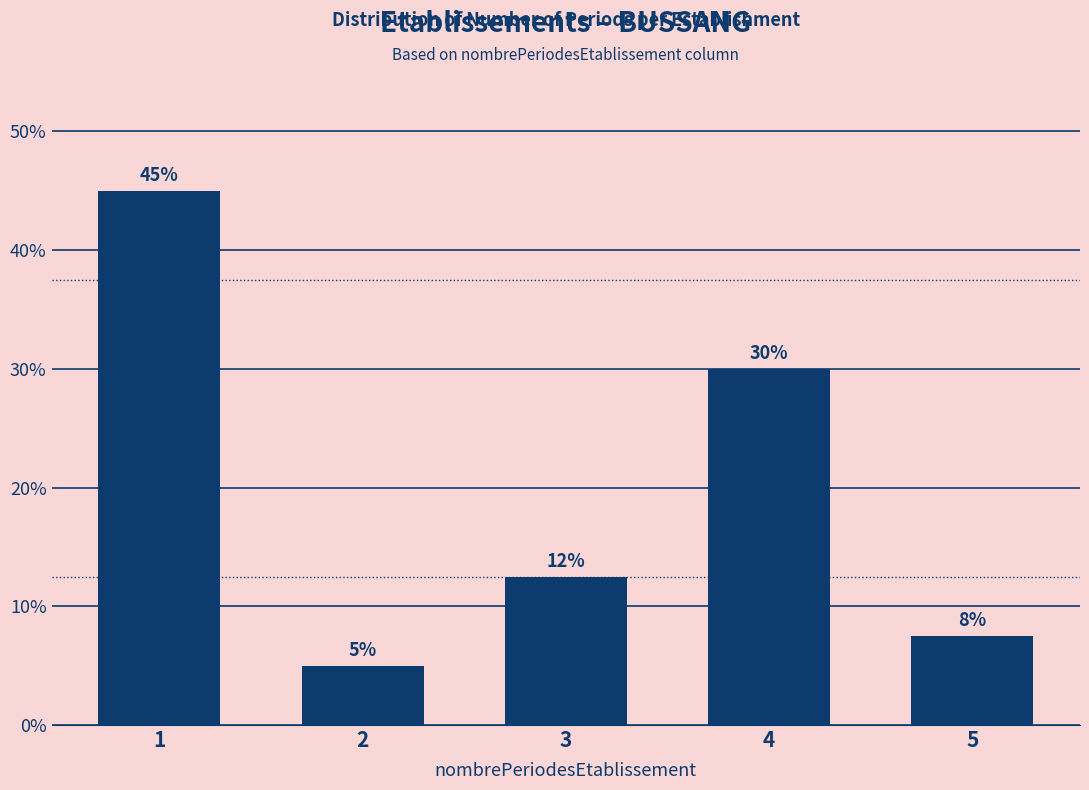

What is the approximate value at 5?

7.5